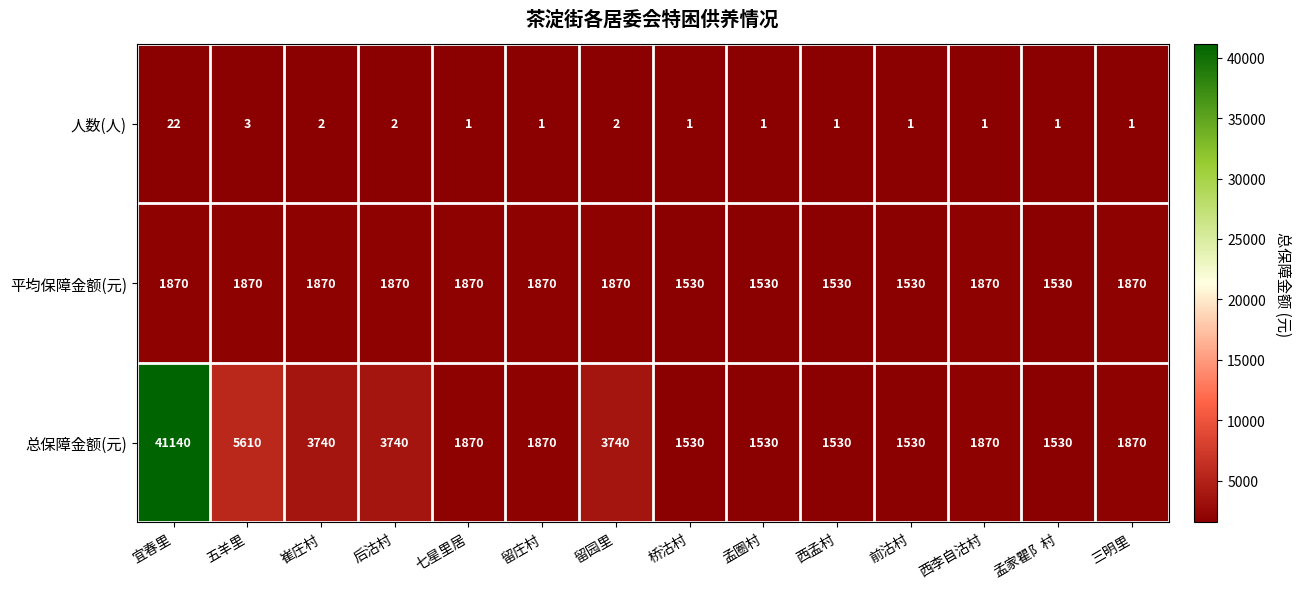

Which series has the largest range (max minus min)?

总保障金额(元)